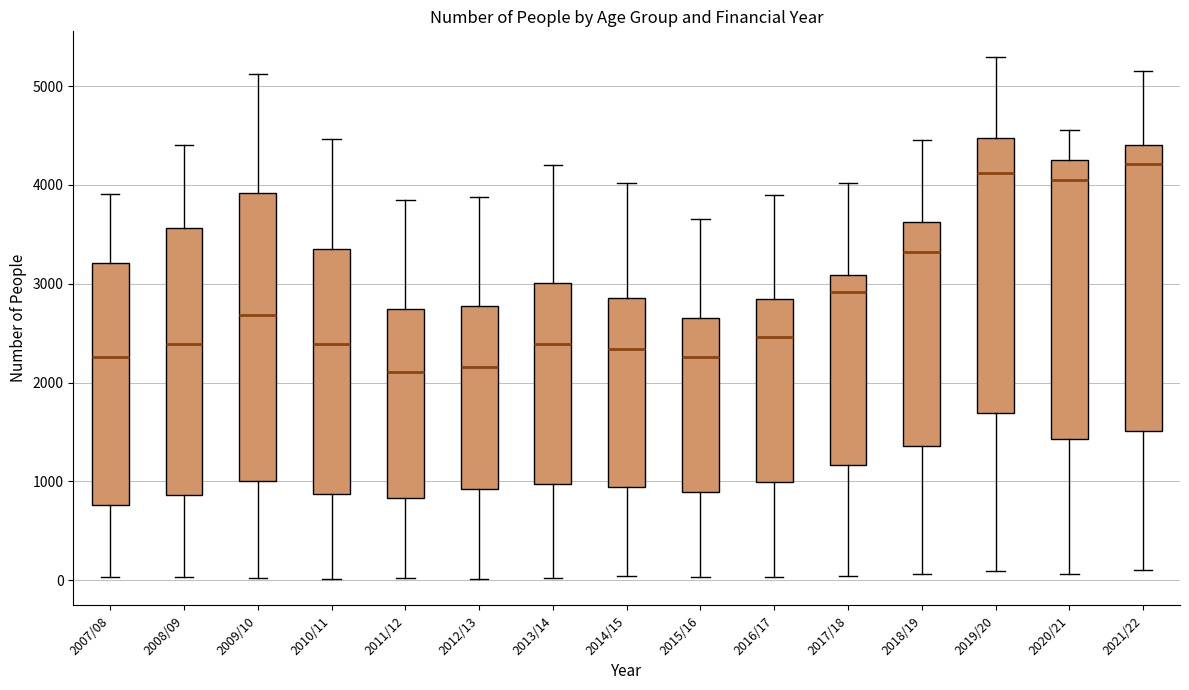

Where does the lower whisker of the box for 2019/20 end on the y-axis? The values are not printed on the chart, so give them approximately, as read against the axis.

100